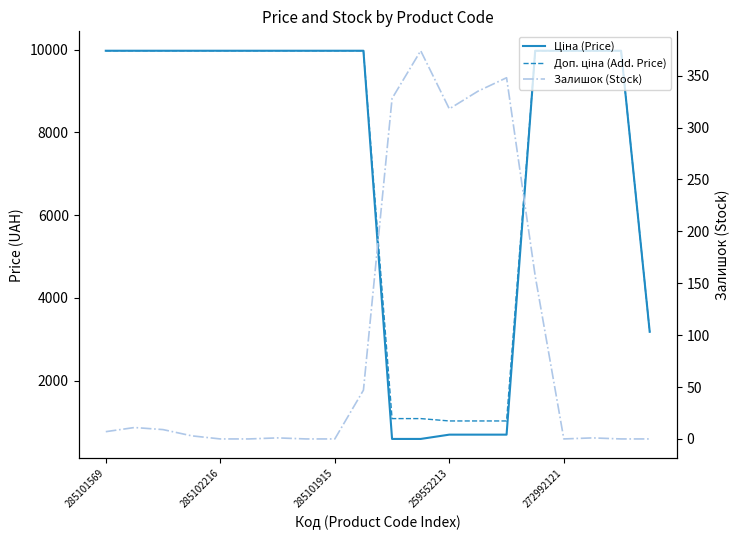

What is the approximate value of Ціна (Price) at 11?

589.9